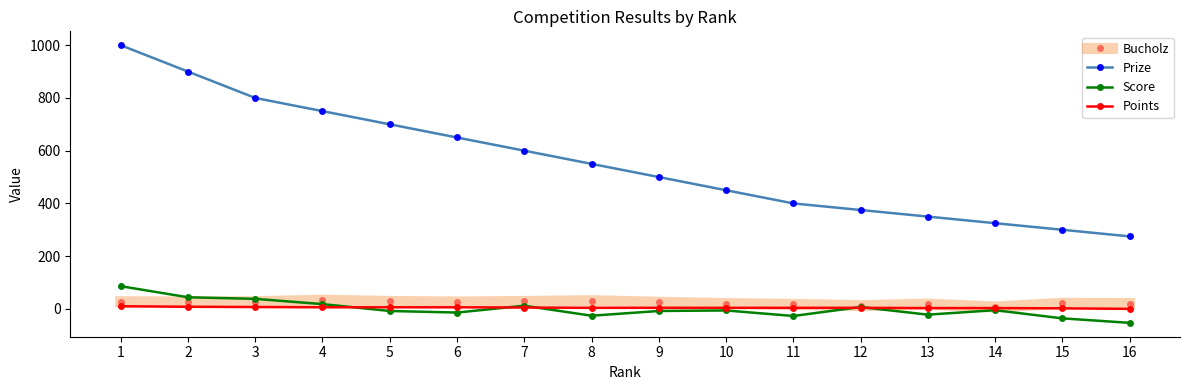

Which series has the largest total across all categories?

Prize